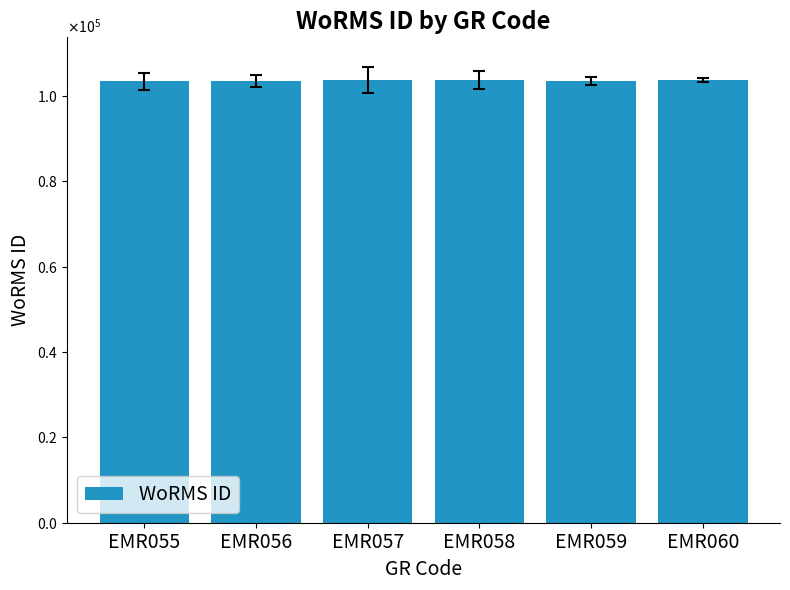

What is the maximum value shown in the chart?

103732